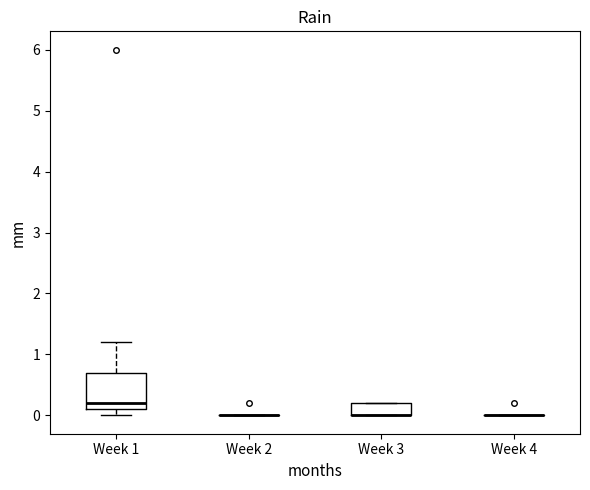

Which box is the tallest, from its lower edge to its upper edge?

Week 1